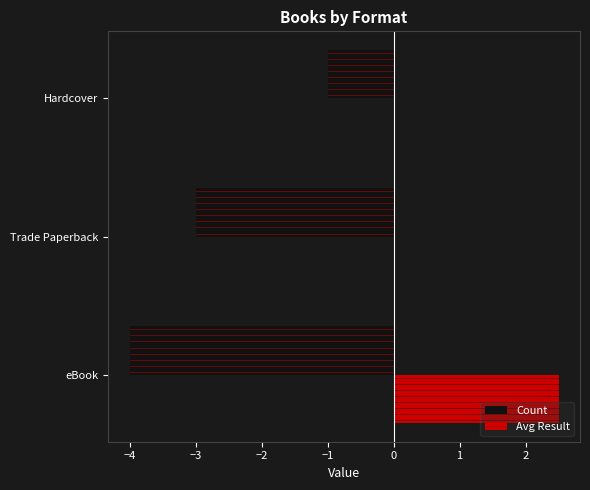

Which category has the highest value in the Count series?

Hardcover